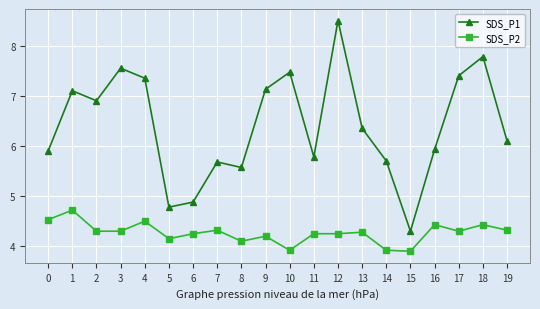

How many interior local peaks does the SDS_P1 series have?

6